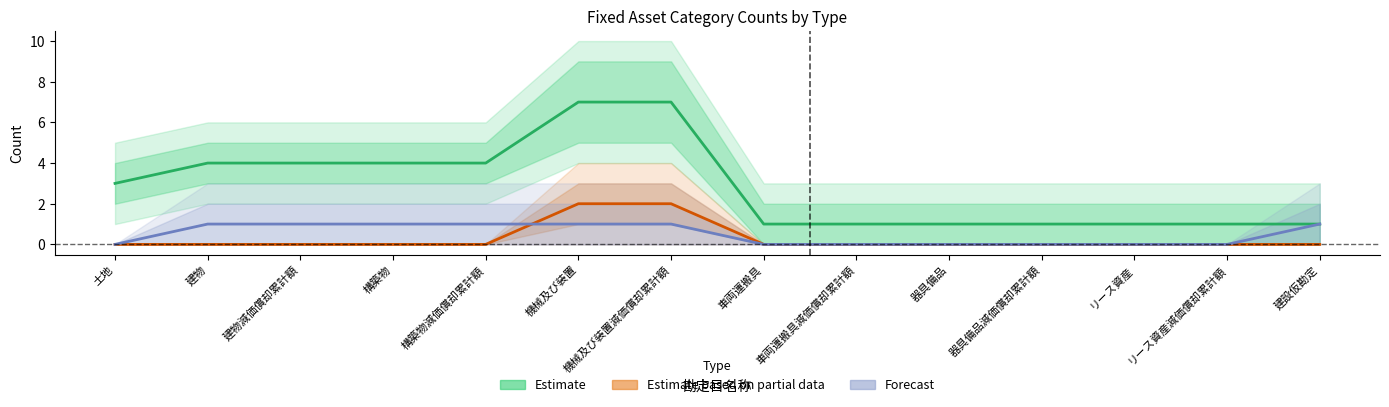

What is the label of the 9th point from the left?

車両運搬具減価償却累計額